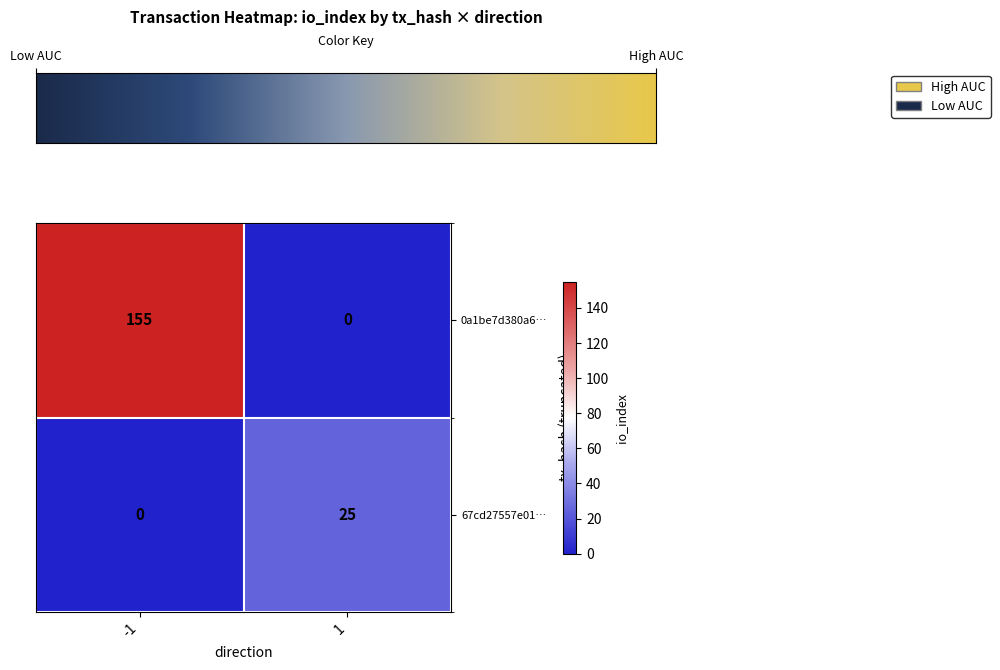

List the series in order of their peak value, lowest first.

67cd27557e01…, 0a1be7d380a6…